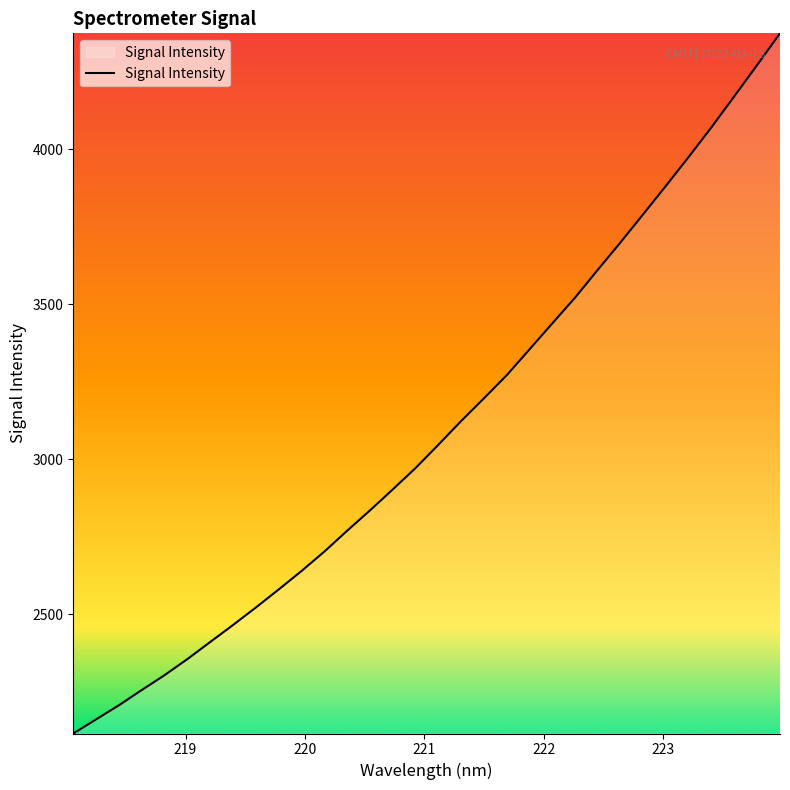

What is the maximum value shown in the chart?

4374.7